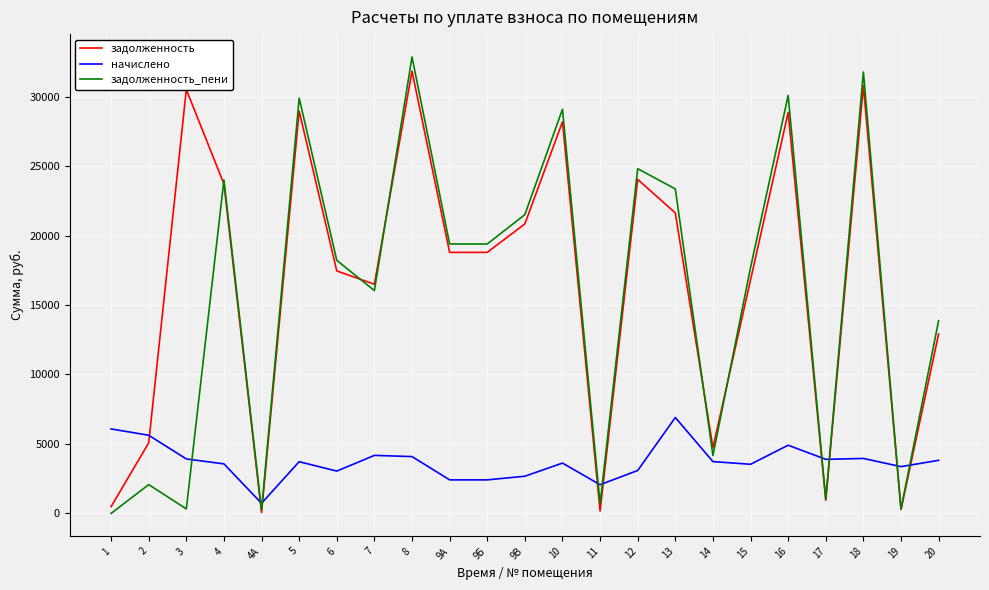

Is the value of задолженность at 9Б greater than the value of начислено at 3?

Yes